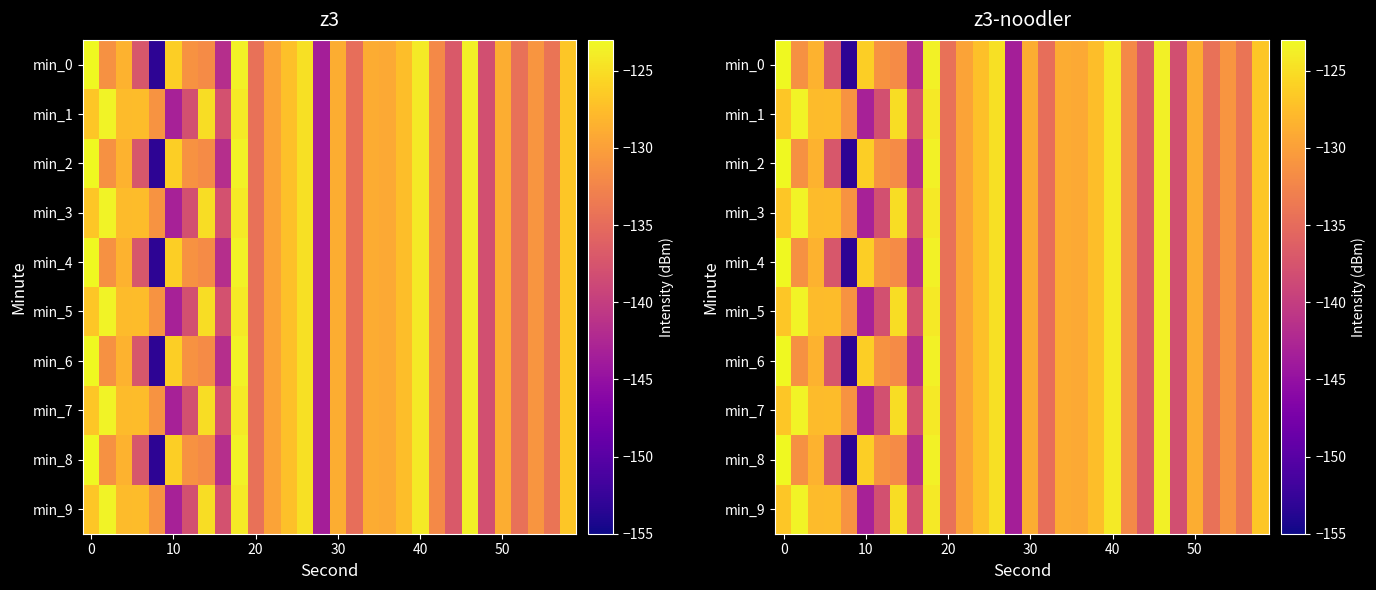

What is the lowest value of the min_7 series?

-143.5